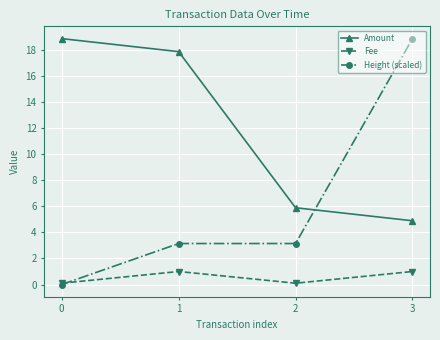

Rank the series by their average value, from lowest to highest.

Fee, Height (scaled), Amount